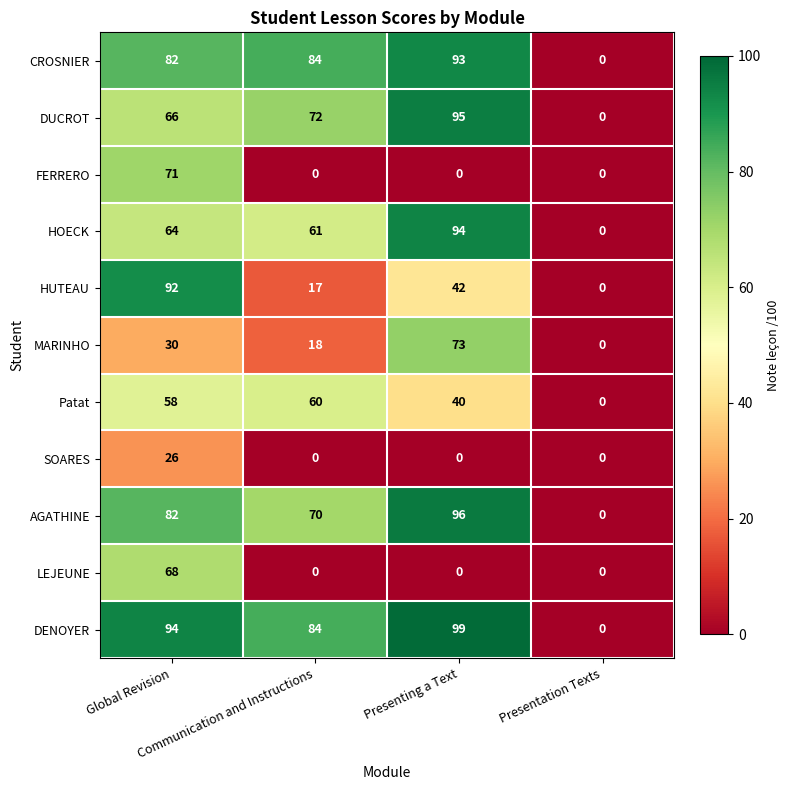

What is the spread (max minus min) of values at Global Revision?

68